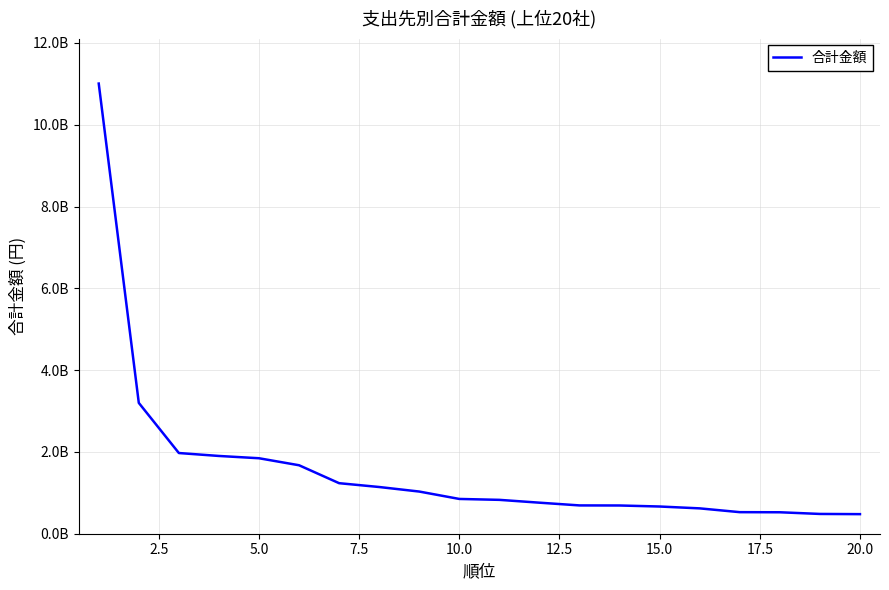

Does the chart have visible grid lines?

Yes